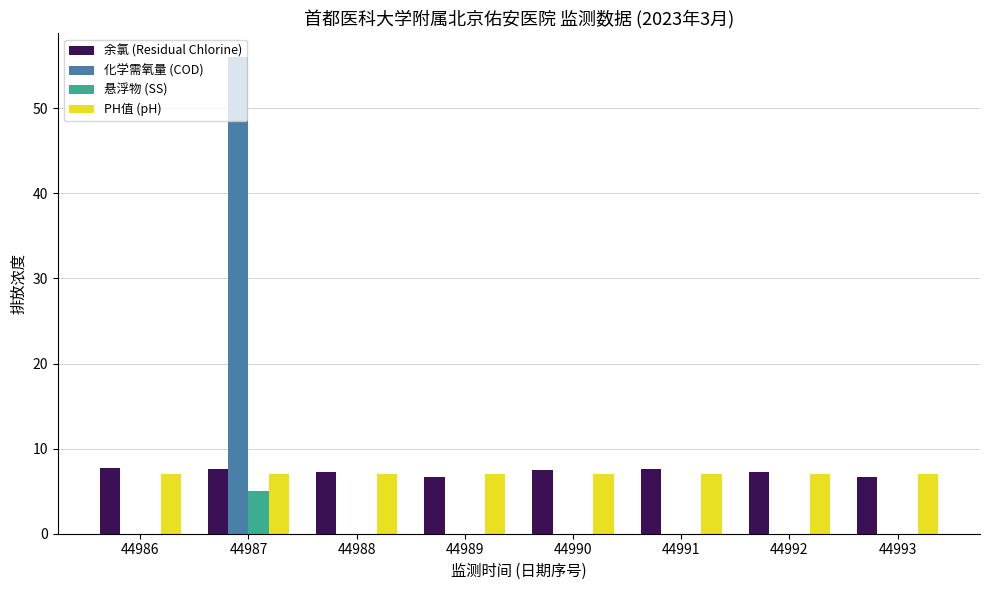

What is the maximum value for 化学需氧量 (COD)?

56.0